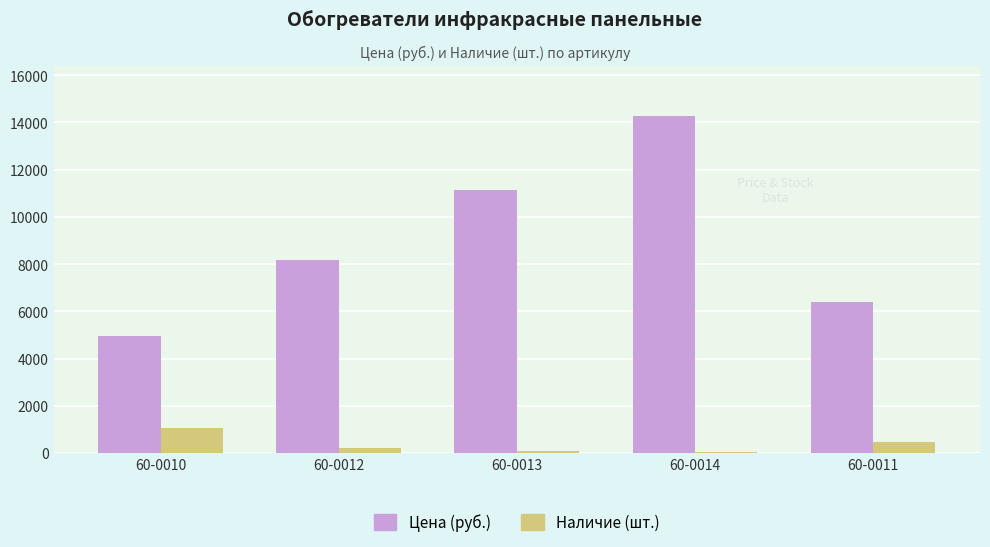

The value of Цена (руб.) at 60-0012 is 5124. True or false?

False